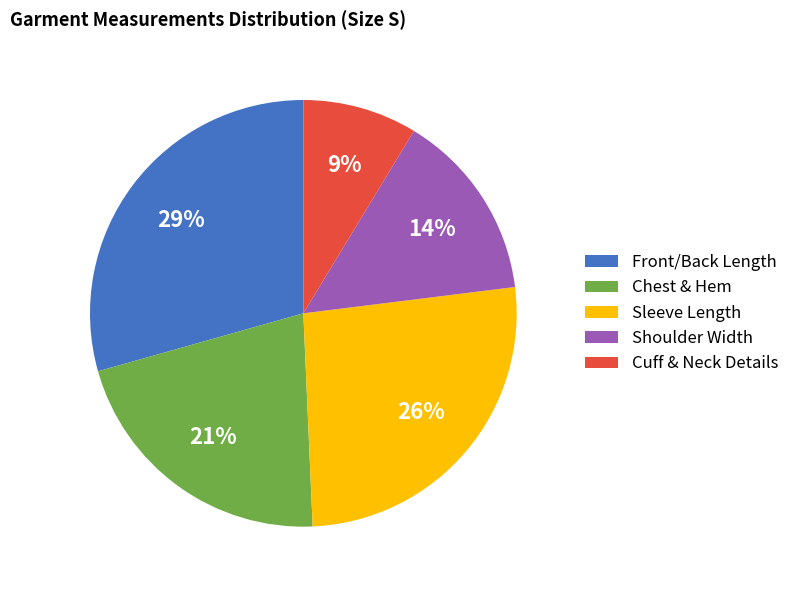

To the nearest percent, what is the combined percentage of Front/Back Length and Sleeve Length?

56%